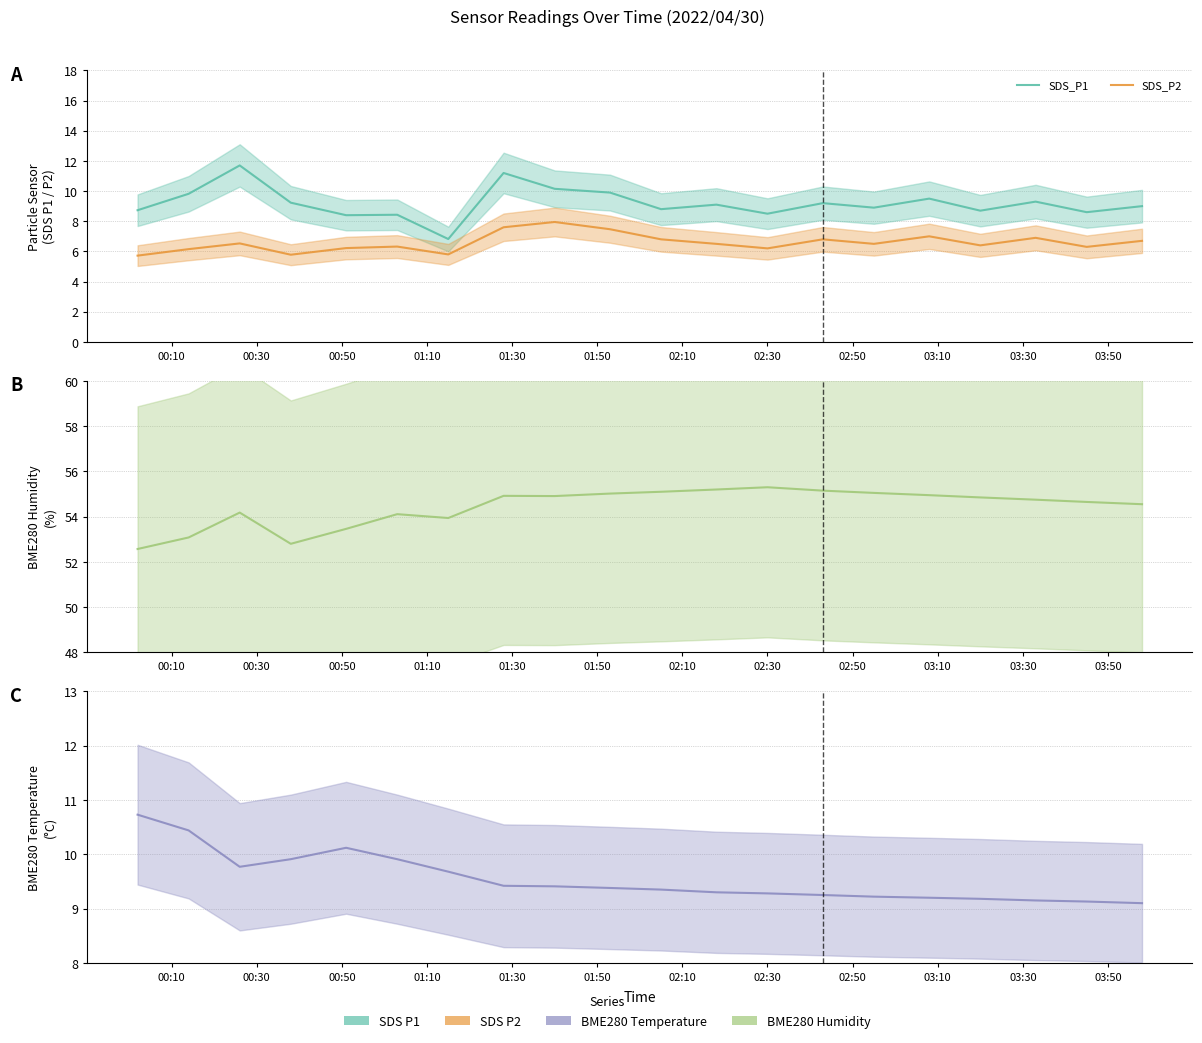

How many values in the BME280_humidity series are below 54?

5